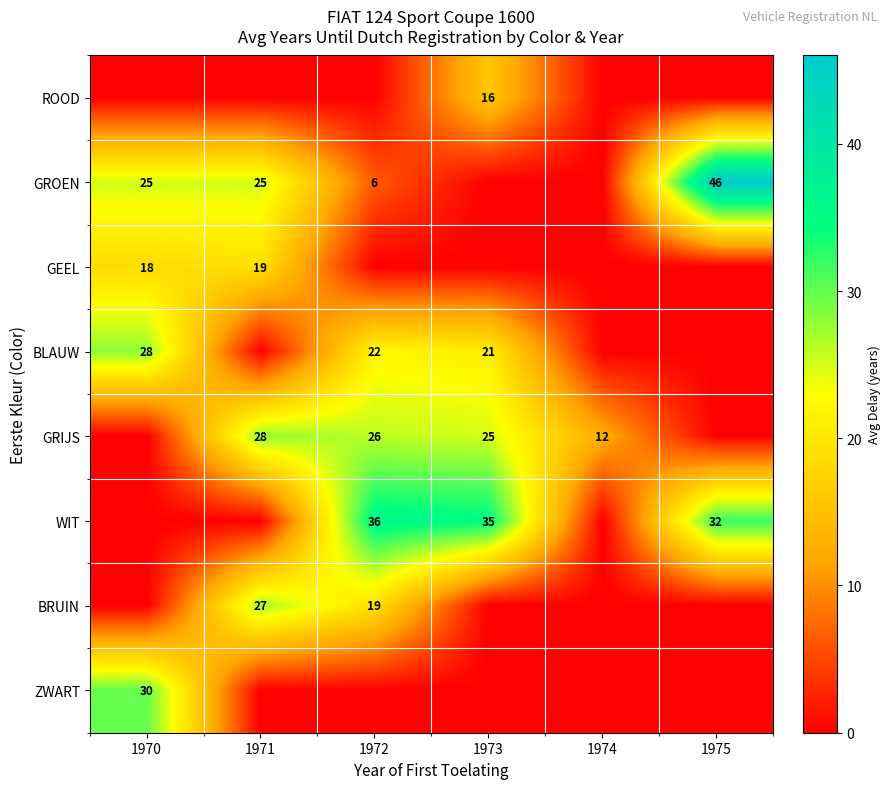

True or false: GRIJS has a value of 50 at 1971.

False